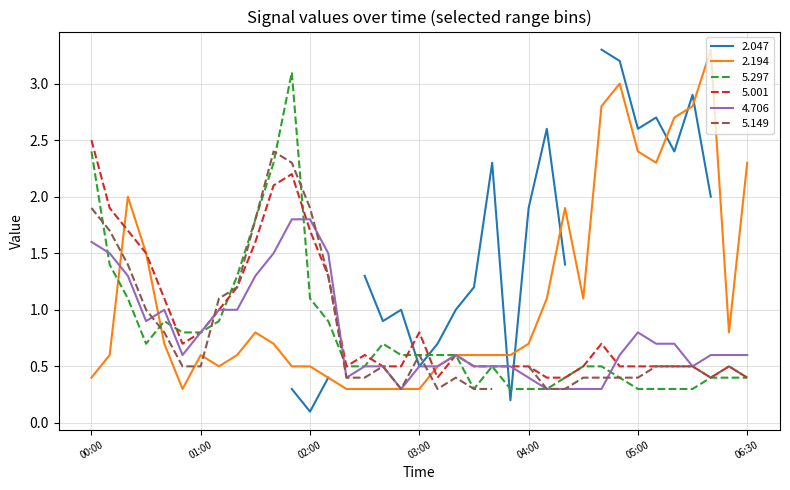

True or false: 5.001 has a value of 0.8 at 03:00.

True